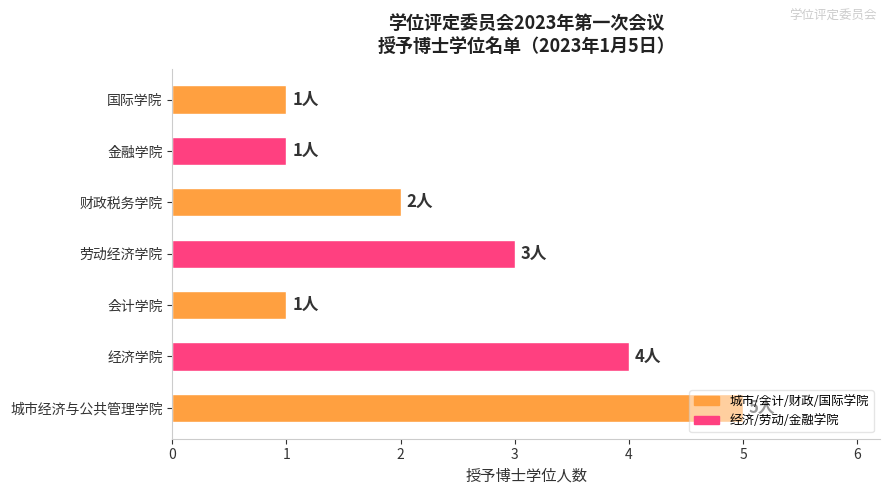

The chart shows a value of 1 at 国际学院. True or false?

True